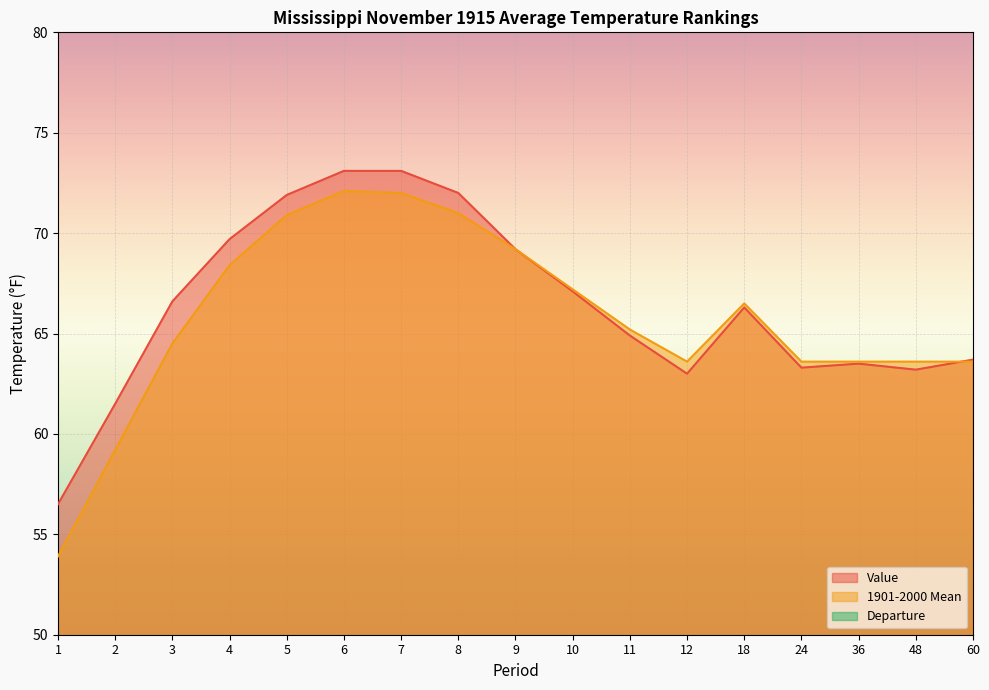

Reading left to right, what are all the values shown in this chart?

Value: 56.5	61.5	66.6	69.7	71.9	73.1	73.1	72.0	69.2	67.1	64.9	63.0	66.3	63.3	63.5	63.2	63.7
1901-2000 Mean: 53.9	59.2	64.5	68.4	70.9	72.1	72.0	71.0	69.2	67.2	65.2	63.6	66.5	63.6	63.6	63.6	63.6
Departure: 2.6	2.3	2.1	1.3	1.0	1.0	1.1	1.0	0.0	-0.1	-0.3	-0.6	-0.2	-0.3	-0.1	-0.4	0.1